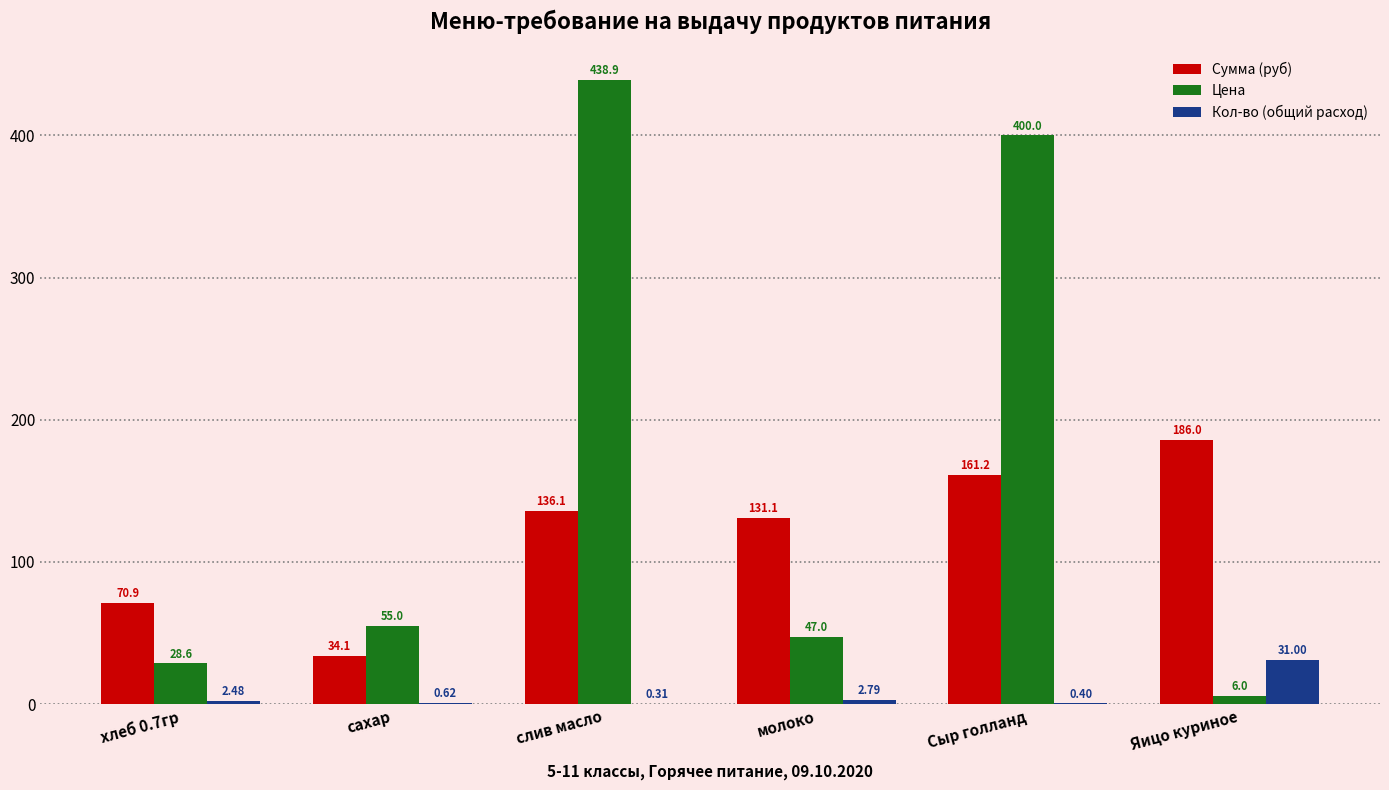

Which series has the widest spread of values?

Цена